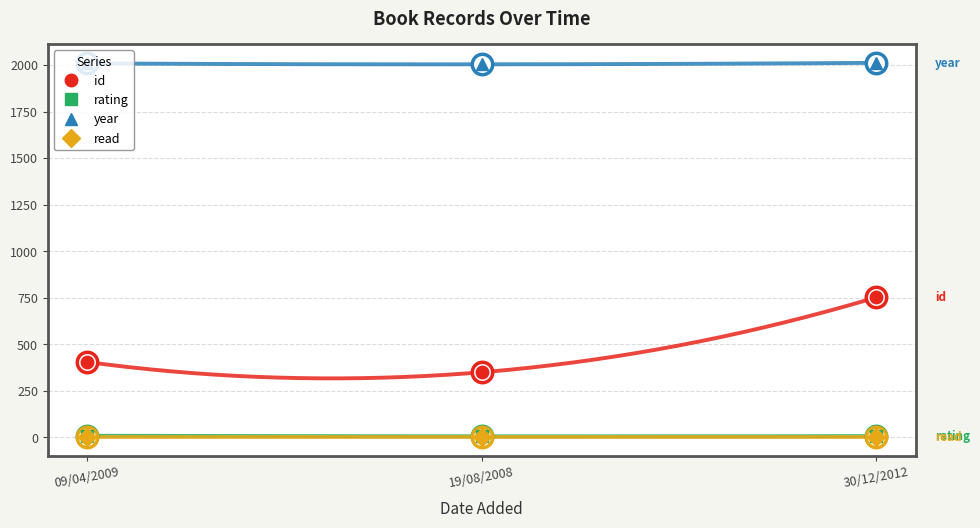

Which series reaches the maximum Y coordinate?

year